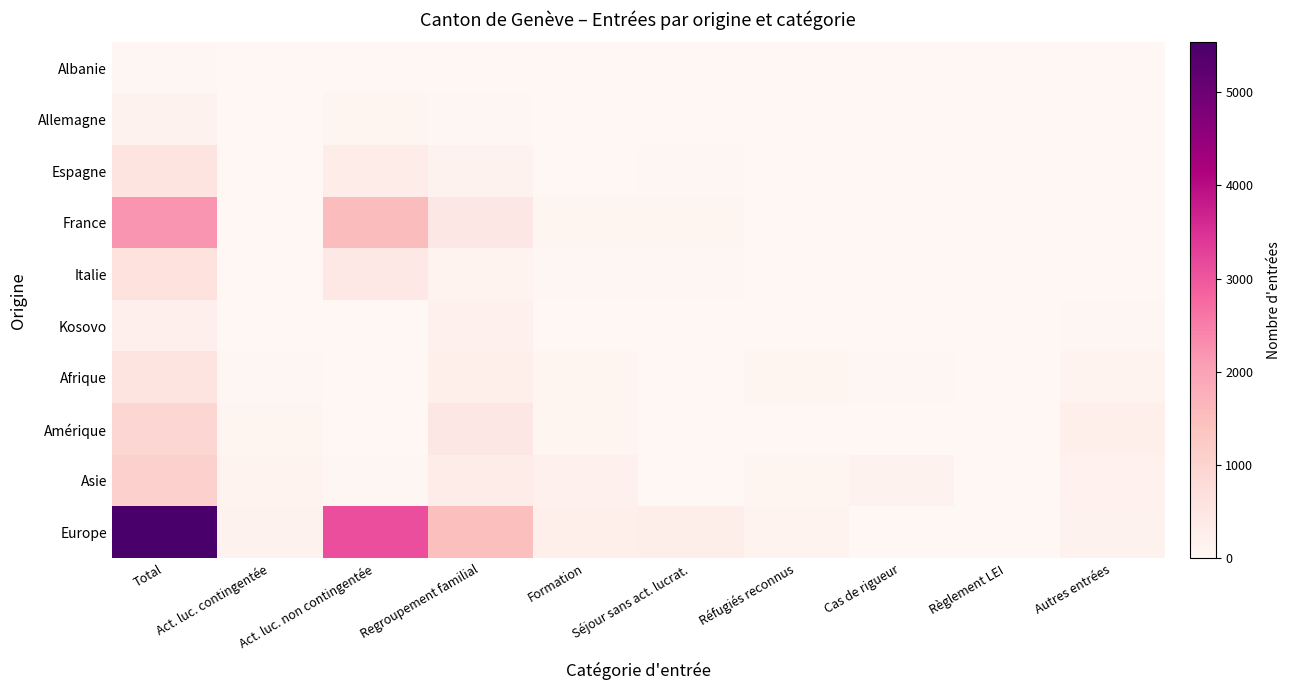

Count the number of categories in the chart.

10